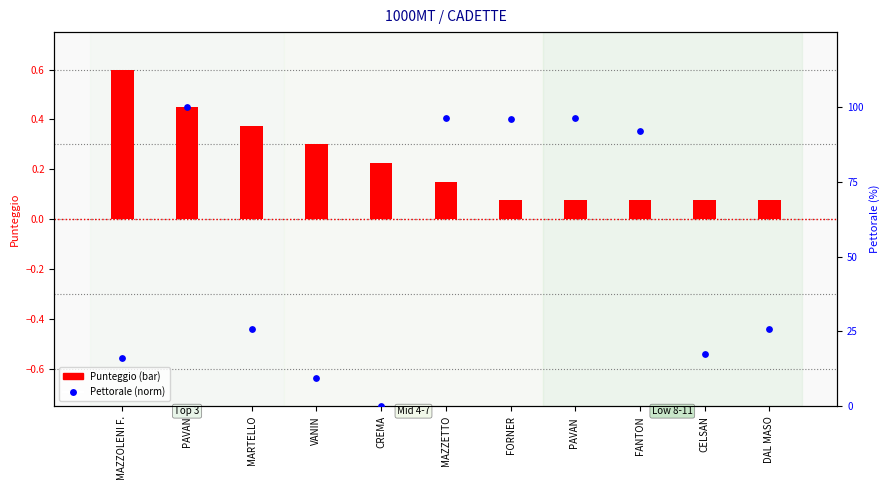

Is the value of Pettorale (norm) at VANIN greater than the value of Punteggio at FANTON?

Yes